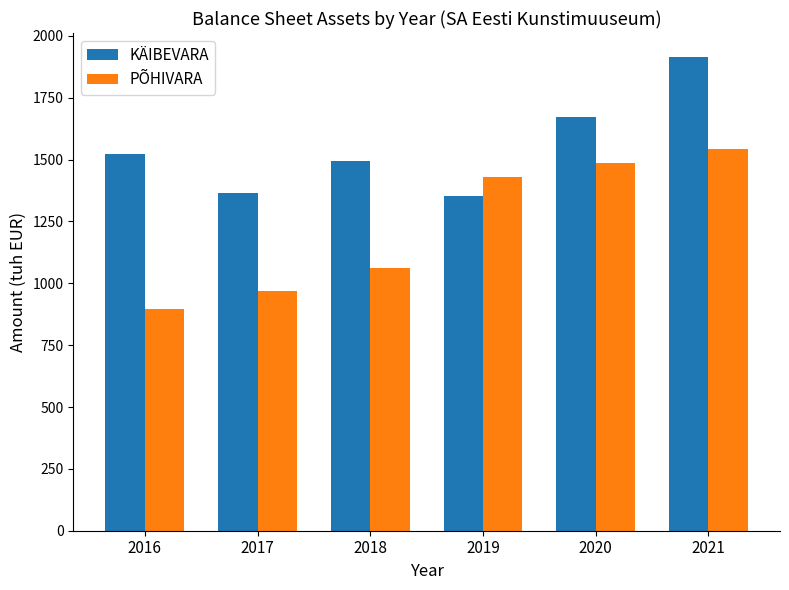

How many bars are there in each group?

2